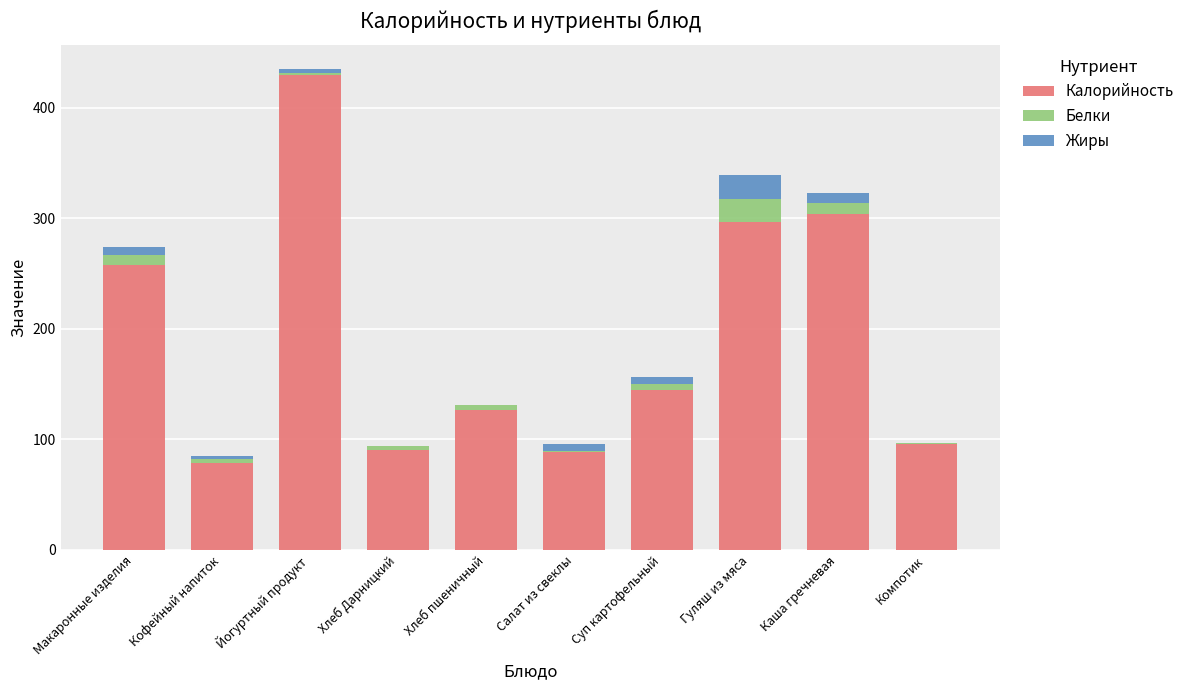

At which category is the sum across all series the highest?

Йогуртный продукт